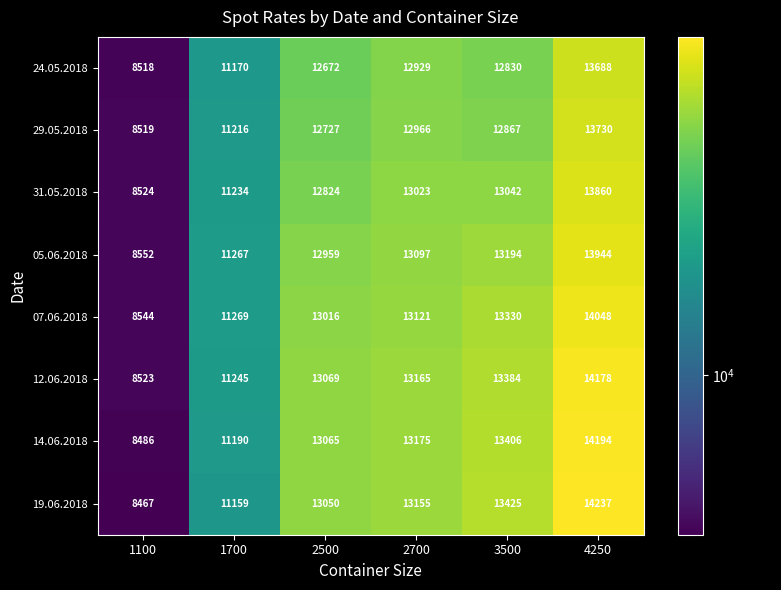

What is the lowest value of the 05.06.2018 series?

8552